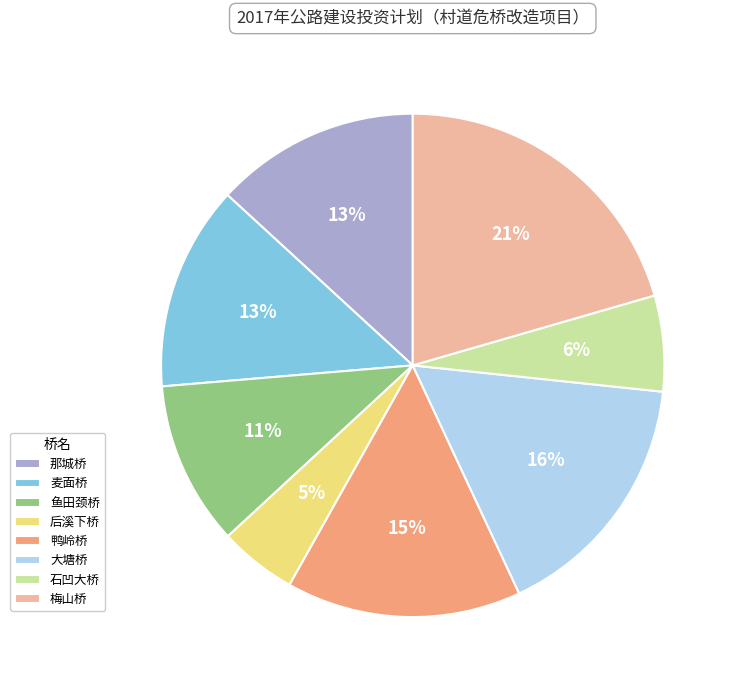

To the nearest percent, what is the average slice percentage?

12%